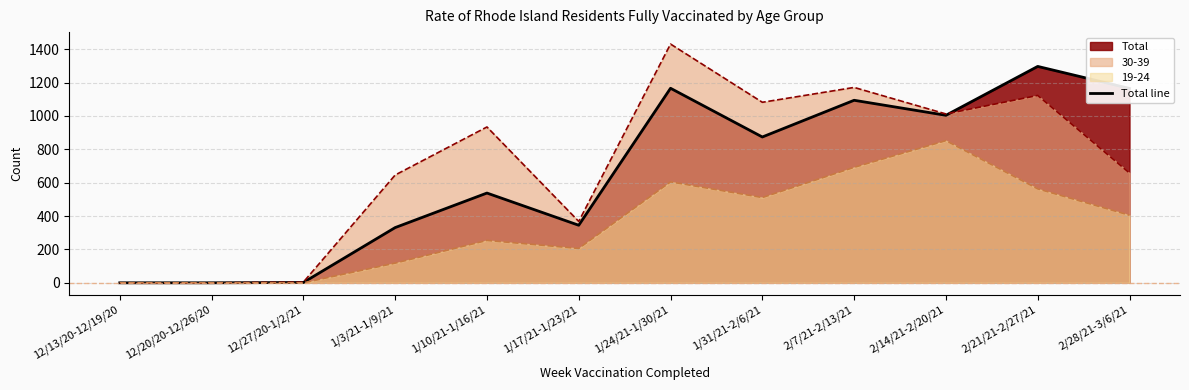

Reading right to left, list all the values displayed in this chart.

1165	1297	1004	1094	874	1166	345	538	331	2	0	0